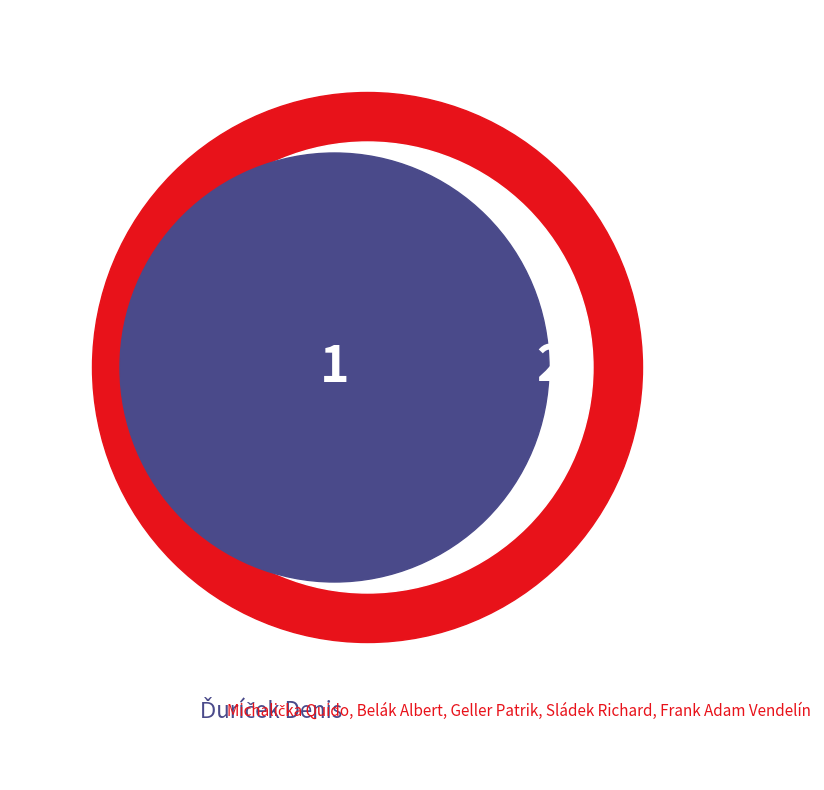

Is there any slice that represents more than half of the pie?

No